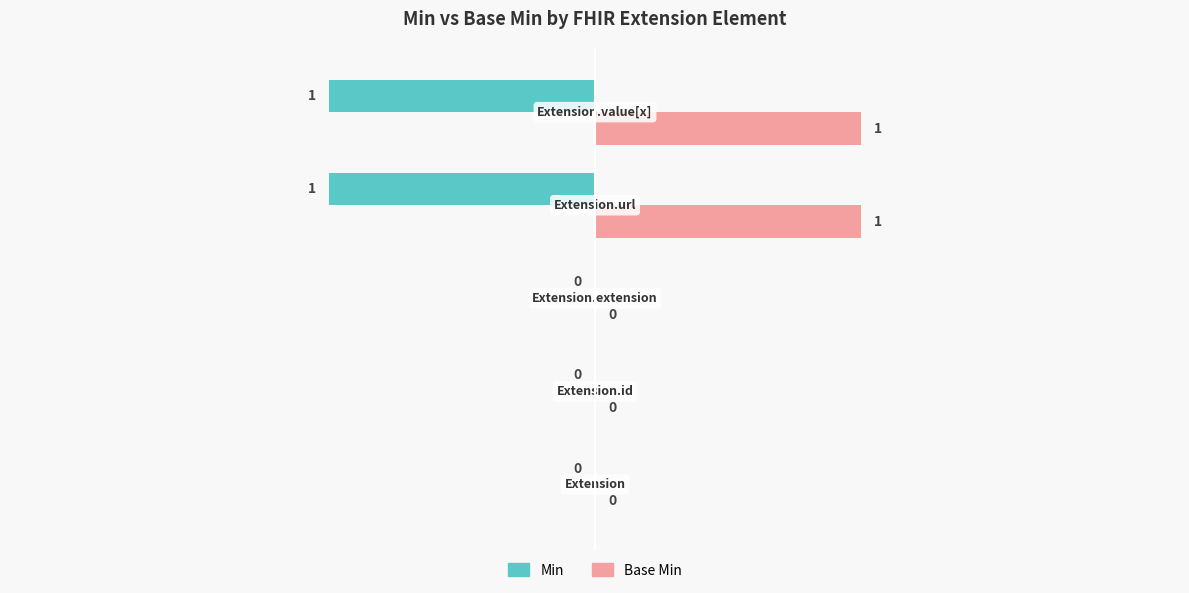

What is the greatest value displayed?

1